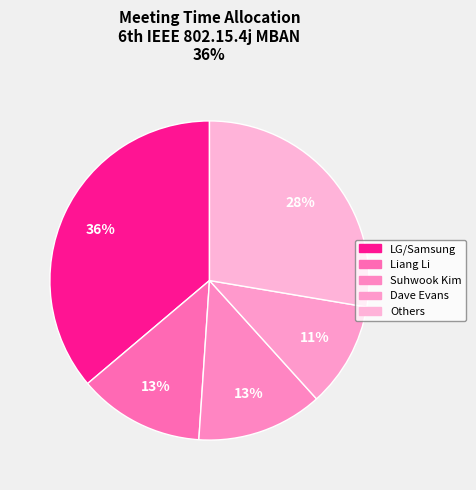

How many segments does this pie chart have?

5